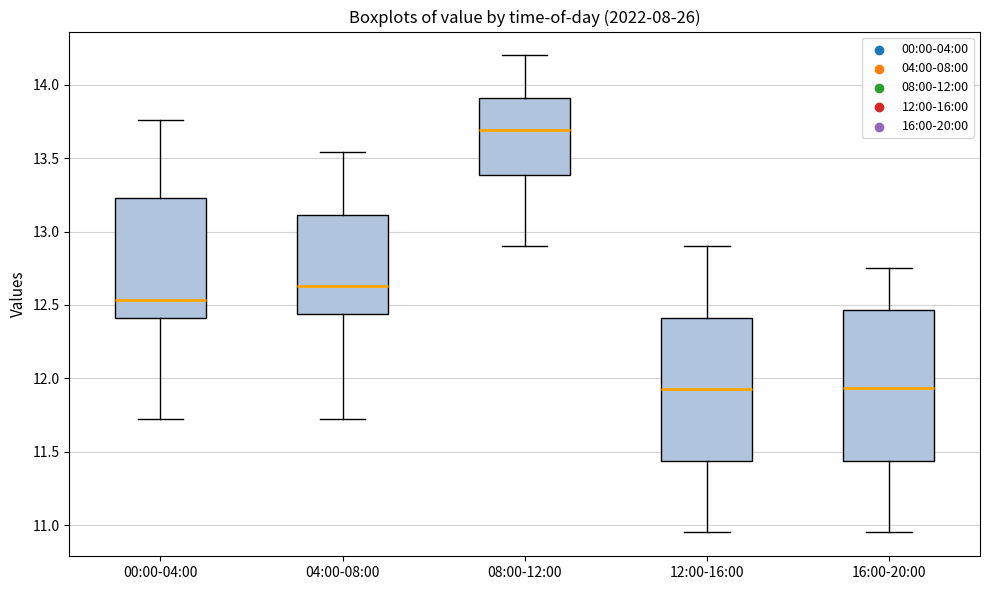

Reading left to right, transcribe this box plot: for each box, give where its median line is, the range the box spans, and where its two whiskers end, as read against the y-axis. The values are not printed on the chart, so give them approximately, as read against the axis.

00:00-04:00: median 12.55, box 12.40 to 13.25, whiskers 11.70 to 13.75
04:00-08:00: median 12.65, box 12.45 to 13.10, whiskers 11.70 to 13.55
08:00-12:00: median 13.70, box 13.40 to 13.90, whiskers 12.90 to 14.20
12:00-16:00: median 11.95, box 11.45 to 12.40, whiskers 10.95 to 12.90
16:00-20:00: median 11.95, box 11.45 to 12.45, whiskers 10.95 to 12.75